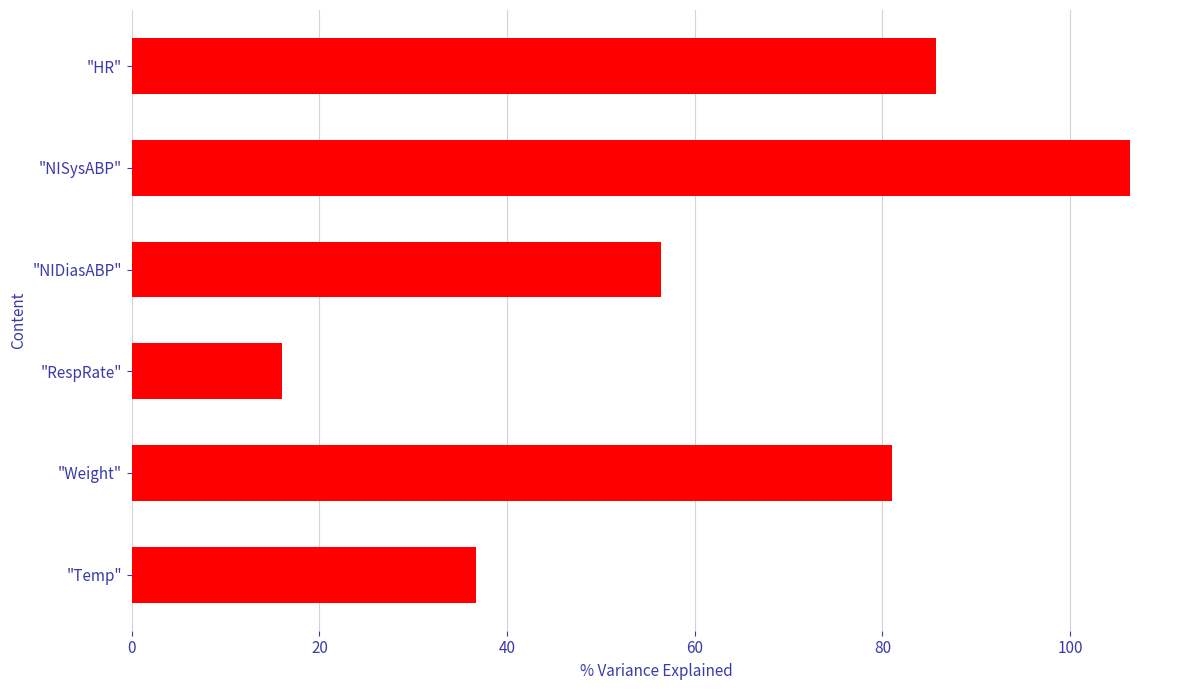

What is the change in value from "RespRate" to "Temp"?

+20.7